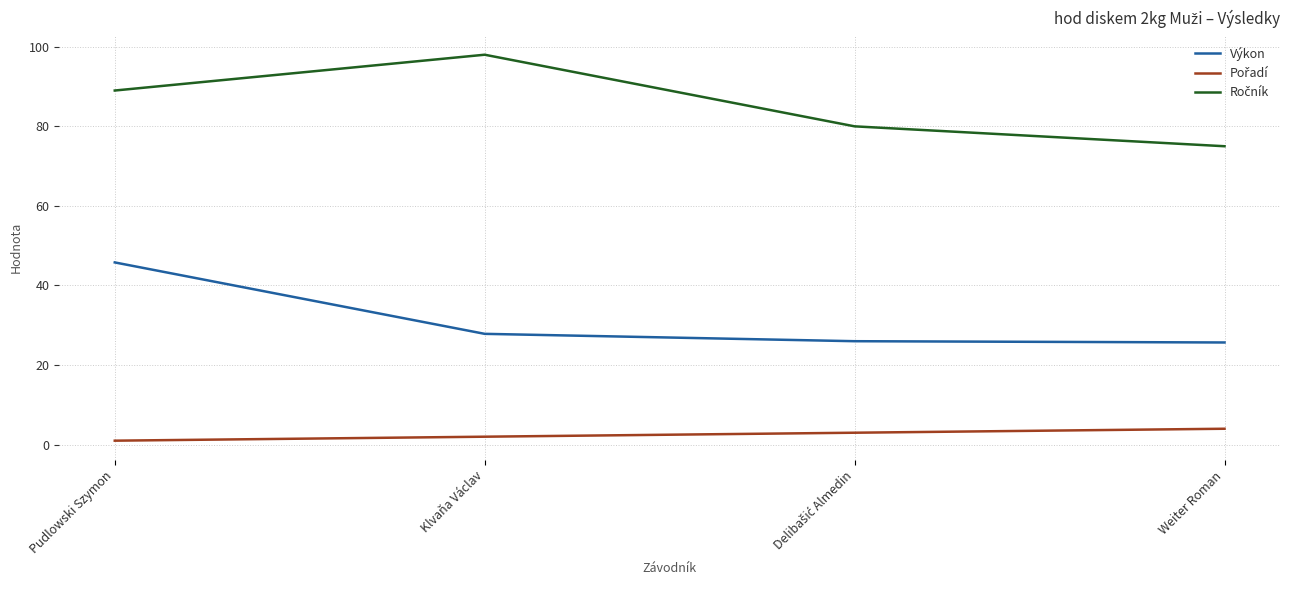

What is the greatest value displayed?

98.0